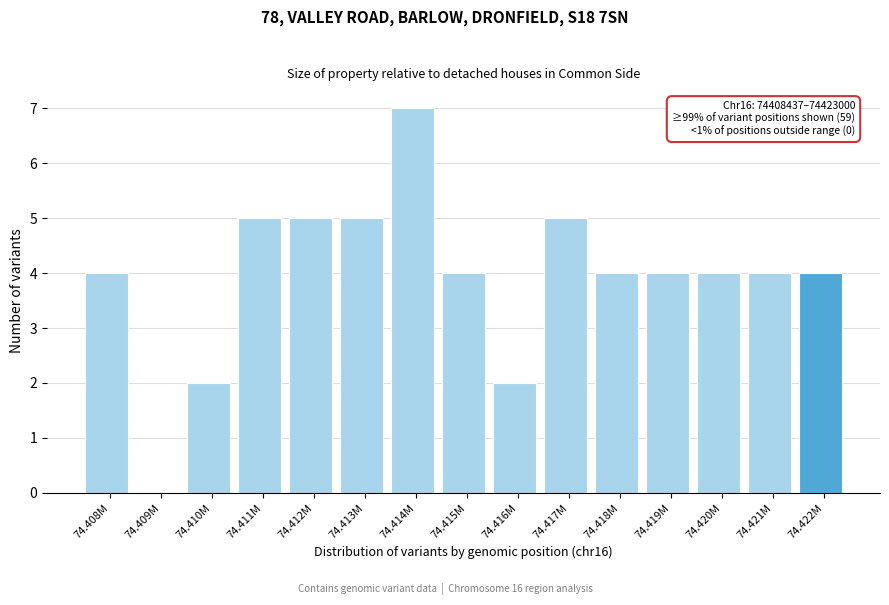

Reading right to left, transcribe all the data shown in this chart.

74.422M=4	74.421M=4	74.420M=4	74.419M=4	74.418M=4	74.417M=5	74.416M=2	74.415M=4	74.414M=7	74.413M=5	74.412M=5	74.411M=5	74.410M=2	74.409M=0	74.408M=4